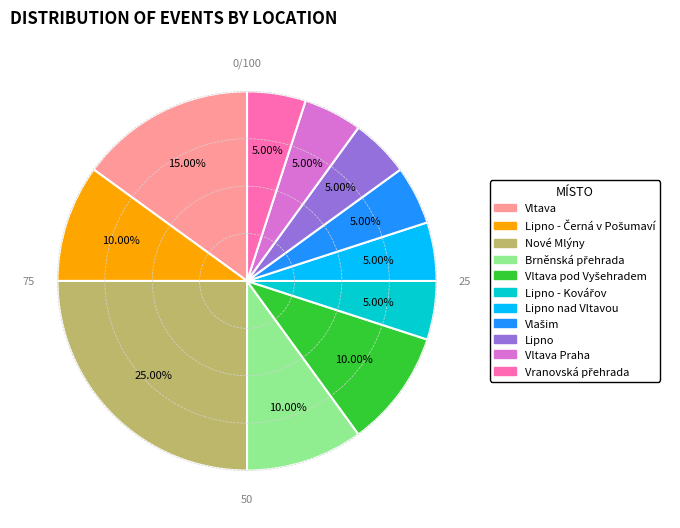

Which slice is the largest?

Nové Mlýny